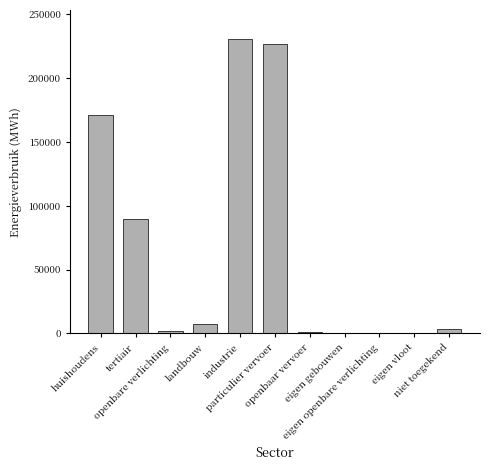

Are the bars horizontal?

No